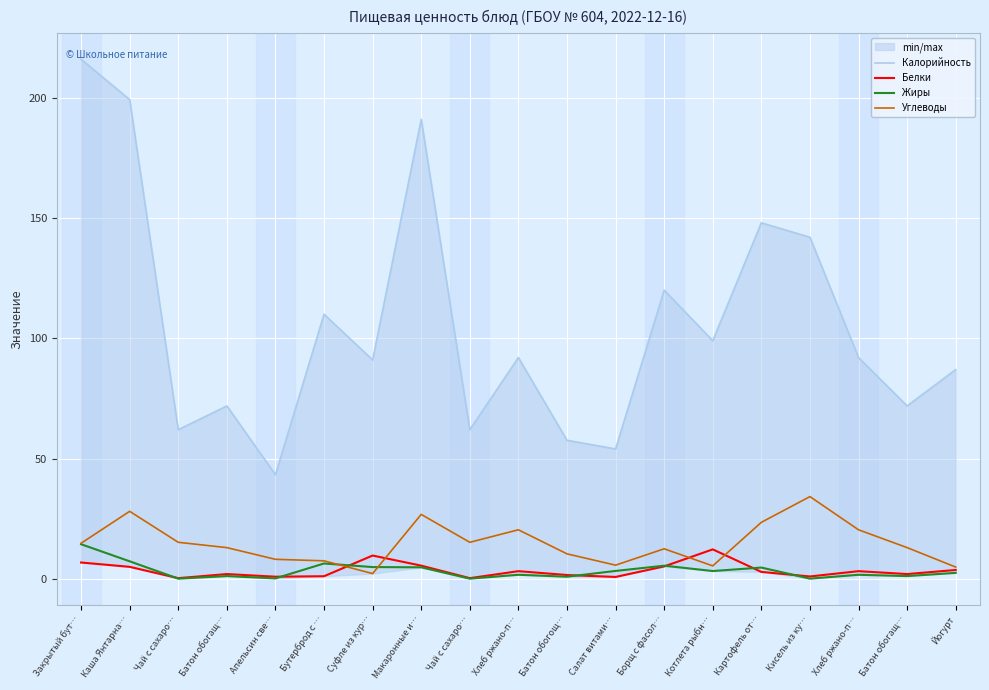

What is the sum of all Жиры values?

64.2